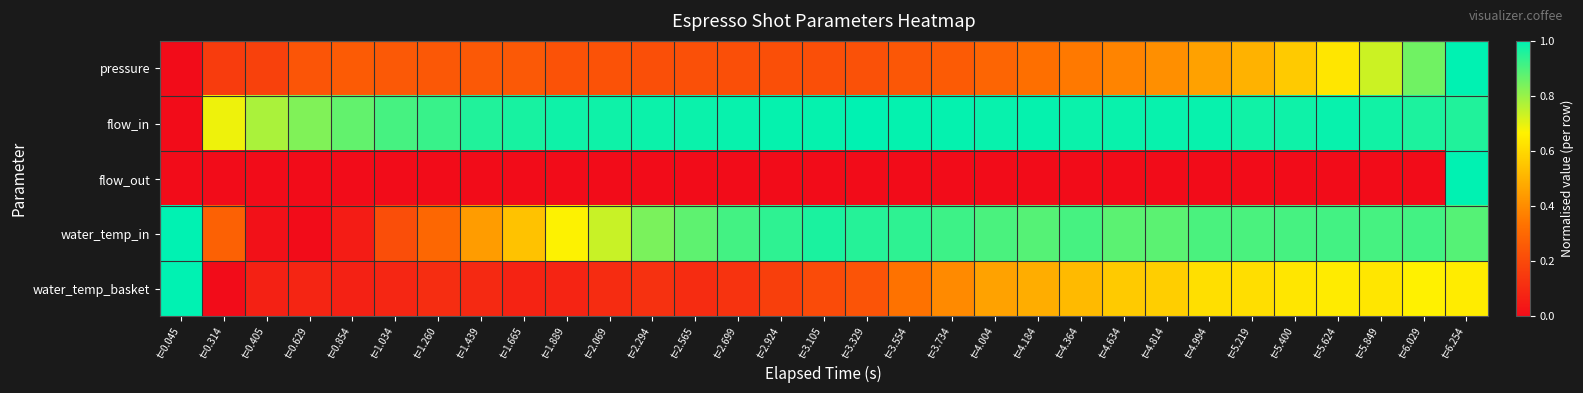

At t=4.184, list the series in order from largest to smallest.

flow_in, water_temp_in, water_temp_basket, pressure, flow_out